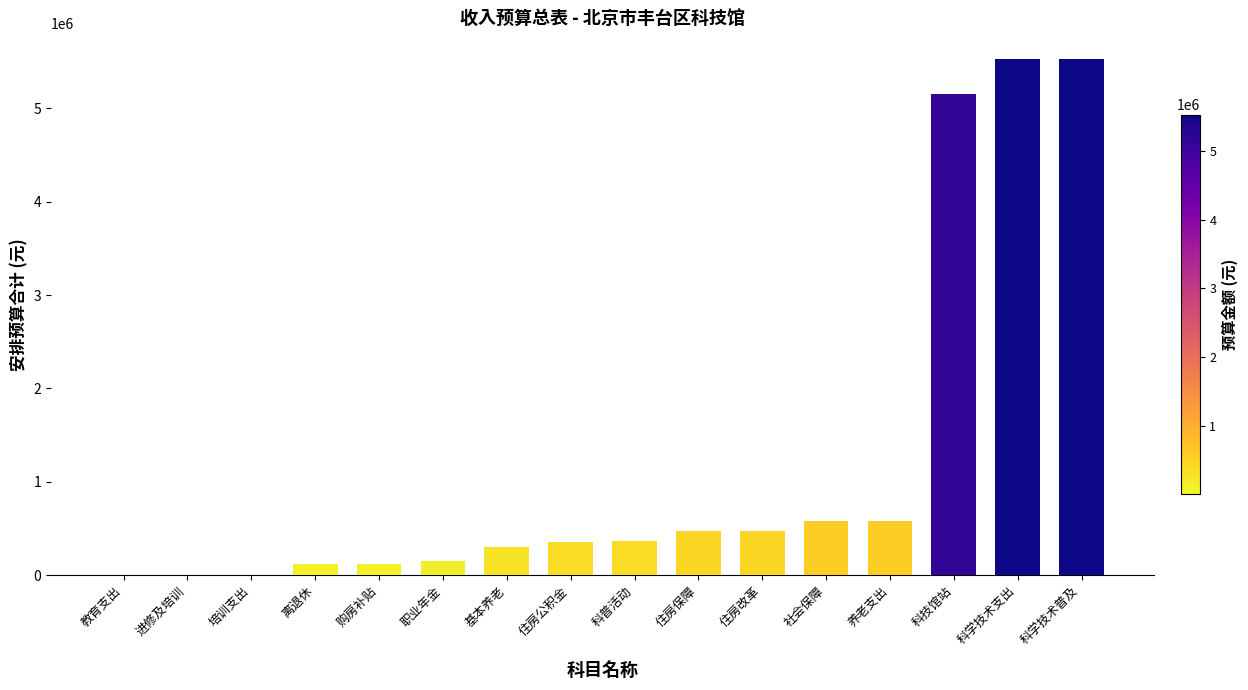

The chart shows a value of 123080 at 离退休. True or false?

True